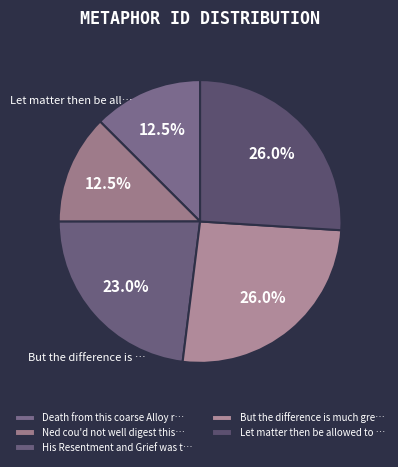

What is the smallest slice in the pie chart?

Death from this coarse Alloy refines